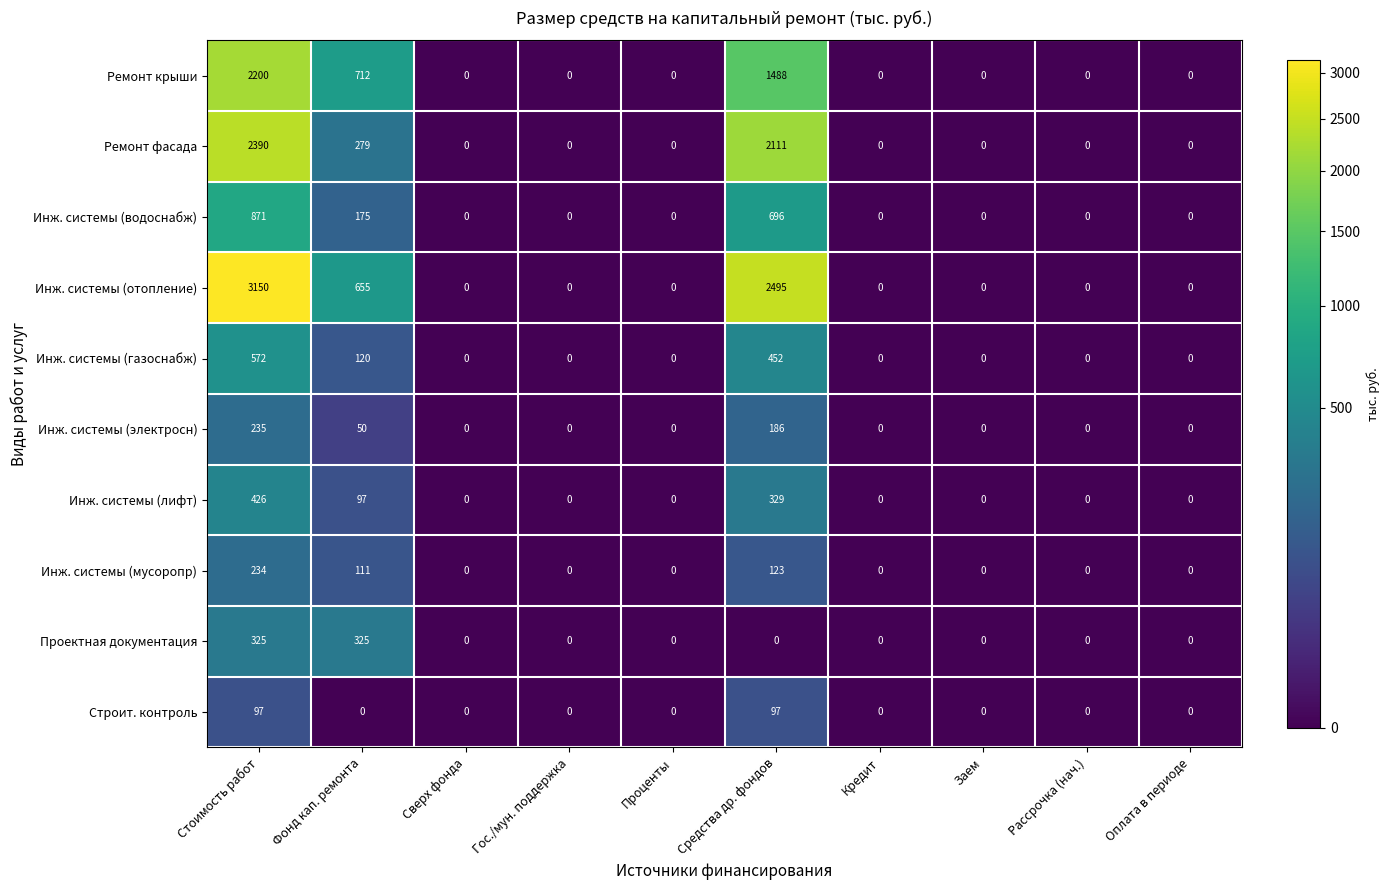

What is the greatest value displayed?

3150